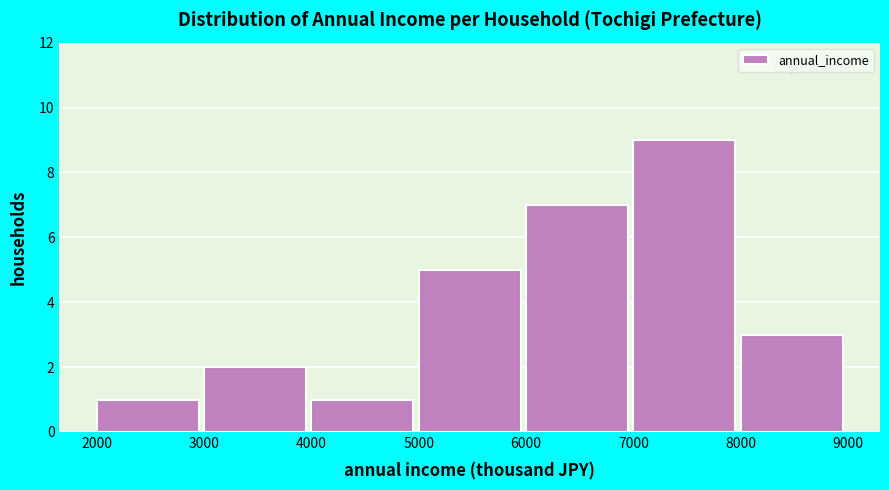

Reading left to right, list every bar in this chart as the range it spans on the x-axis followed by its height. The values are not printed on the chart, so give them approximately, as read against the axis.

2000 to 3000: 1
3000 to 4000: 2
4000 to 5000: 1
5000 to 6000: 5
6000 to 7000: 7
7000 to 8000: 9
8000 to 9000: 3